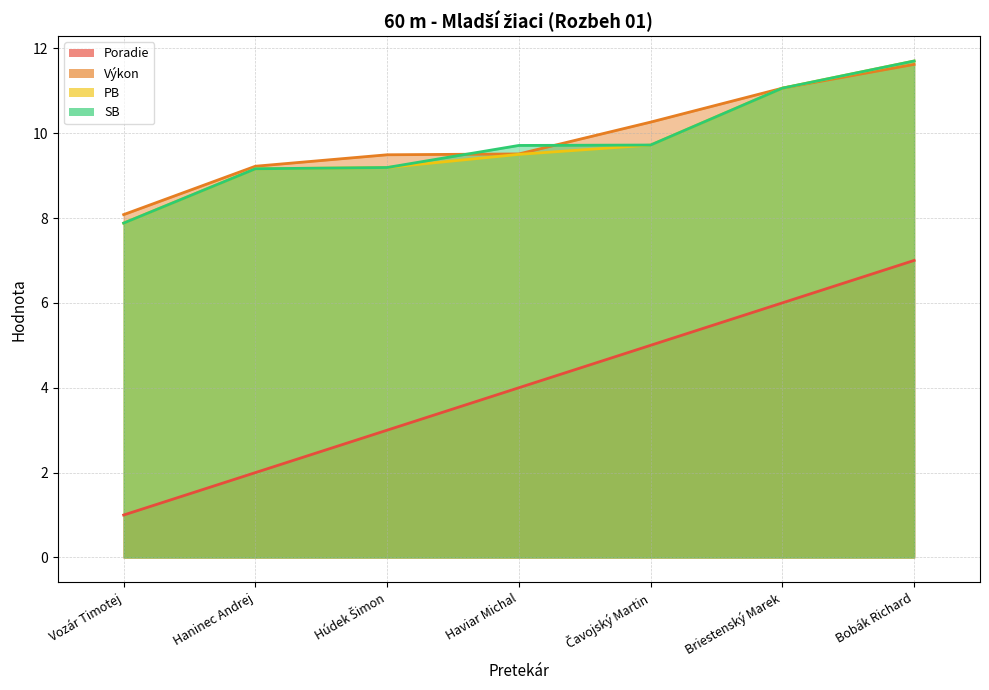

Does the chart display data point markers on the line(s)?

No